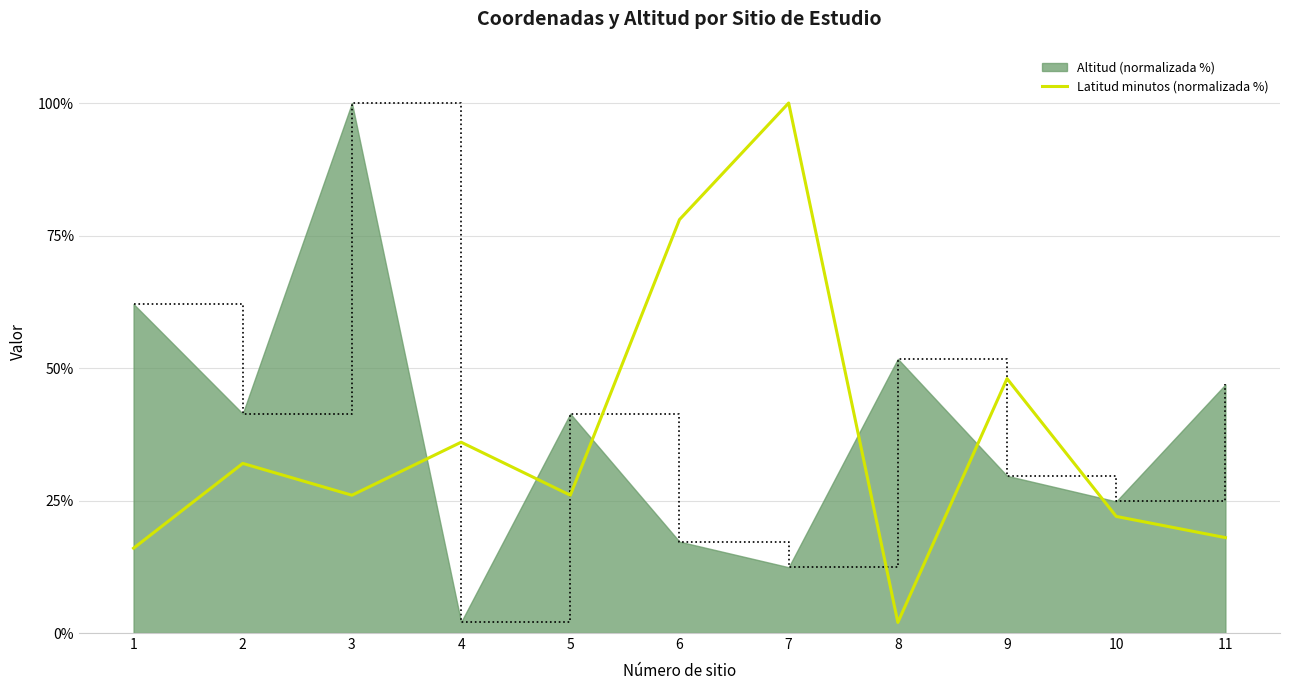

What is the maximum value for Altitud (normalizada %)?

100.0